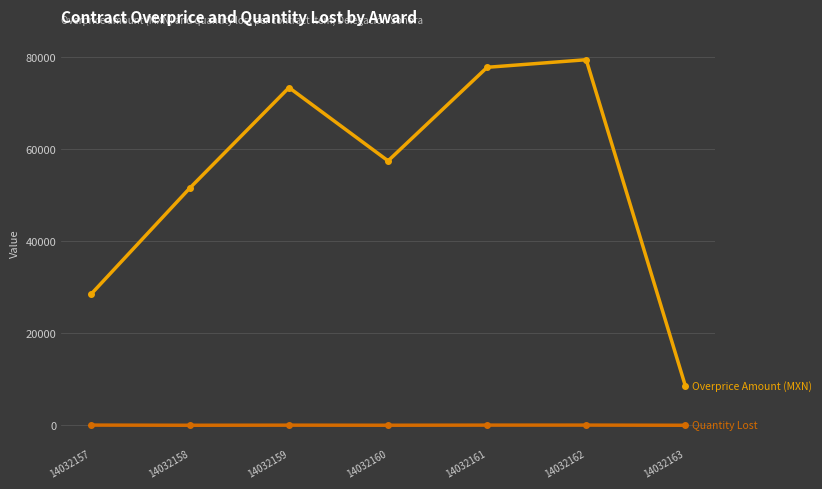

Does the chart have visible grid lines?

Yes